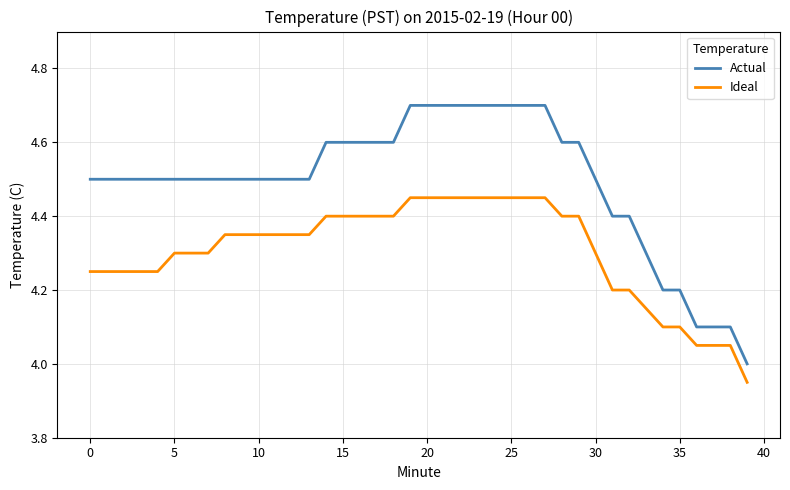

What are all the series names shown in the legend?

Actual, Ideal